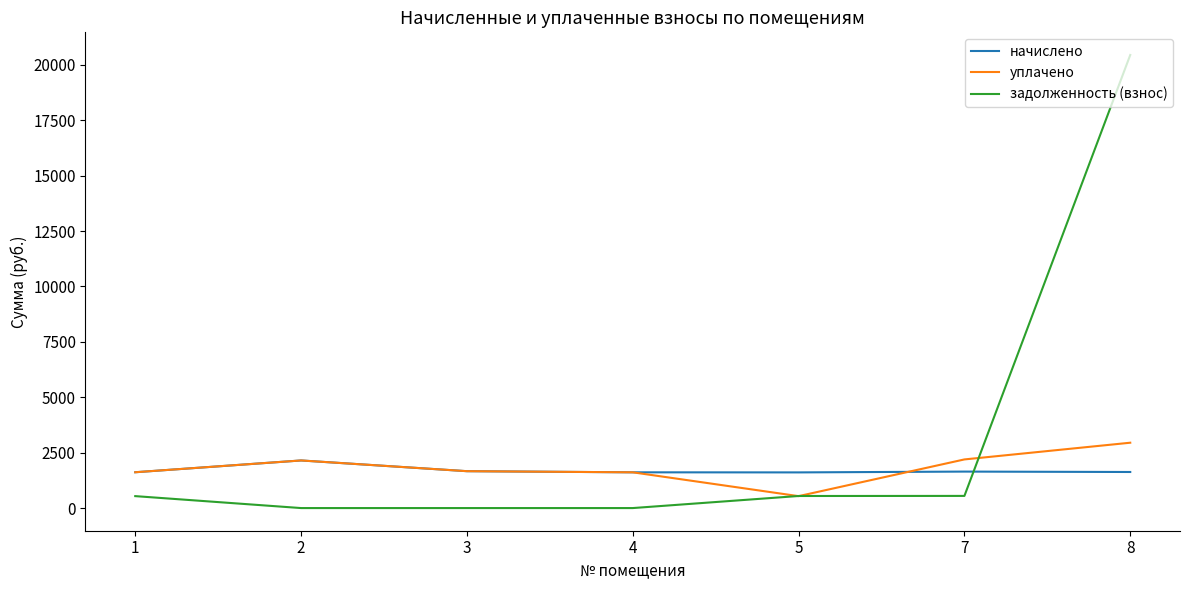

Does the chart display data point markers on the line(s)?

No